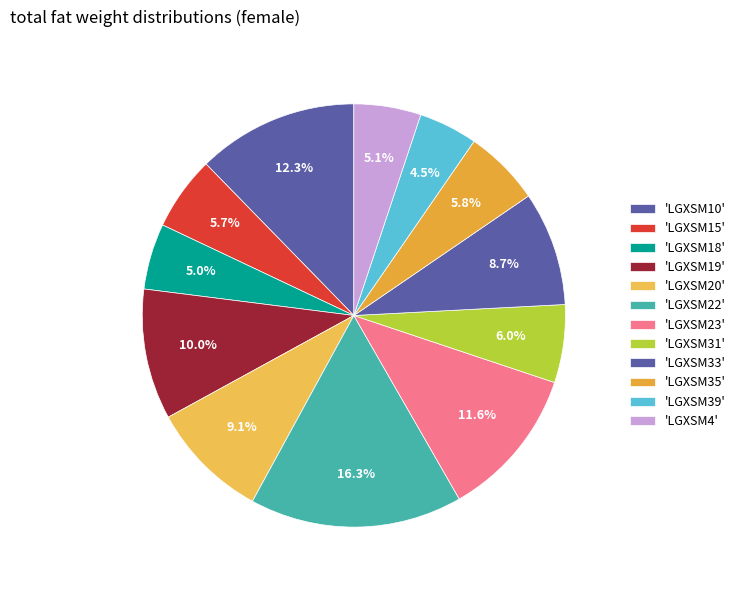

Count the number of slices in the pie.

12